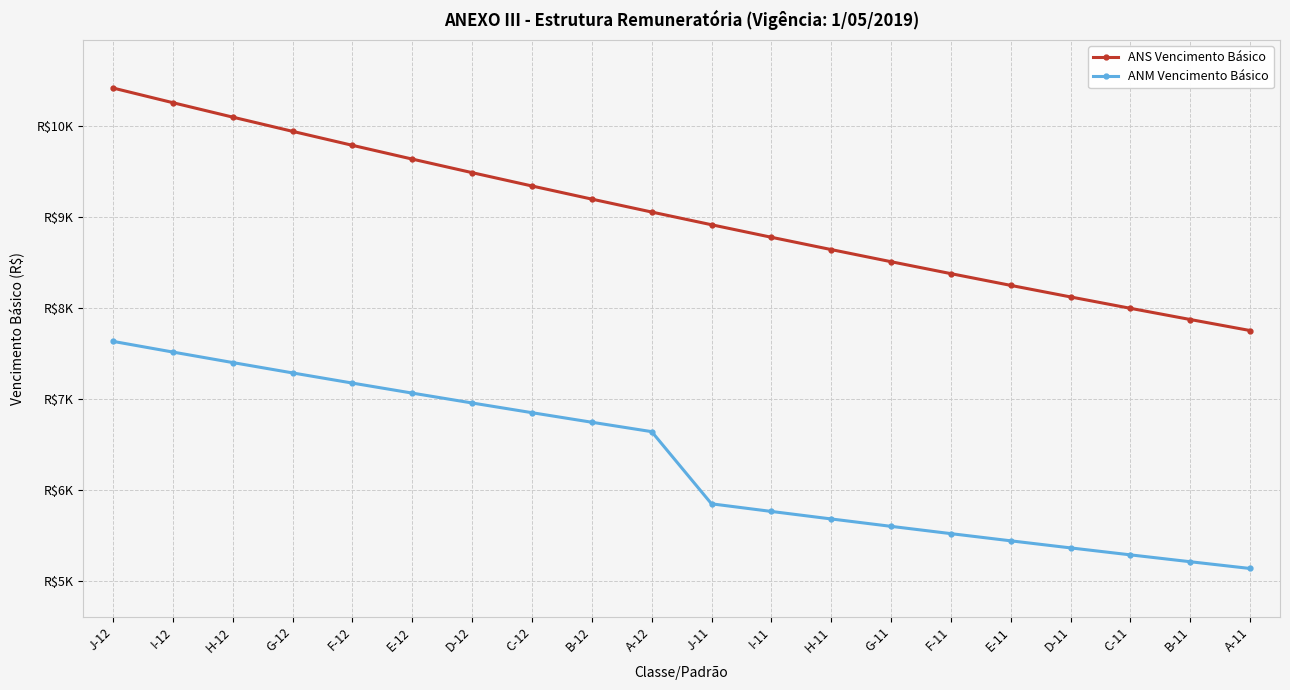

Rank the categories by ANM Vencimento Básico value from lowest to highest.

A-11, B-11, C-11, D-11, E-11, F-11, G-11, H-11, I-11, J-11, A-12, B-12, C-12, D-12, E-12, F-12, G-12, H-12, I-12, J-12